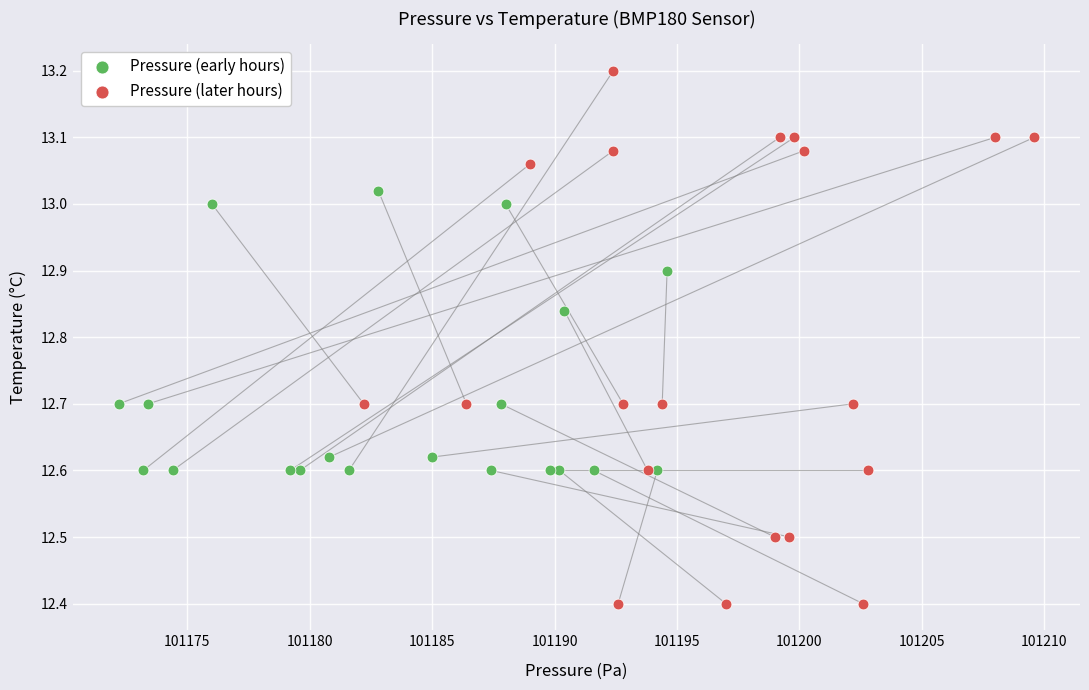

Which series reaches the maximum Y coordinate?

Pressure (later hours)